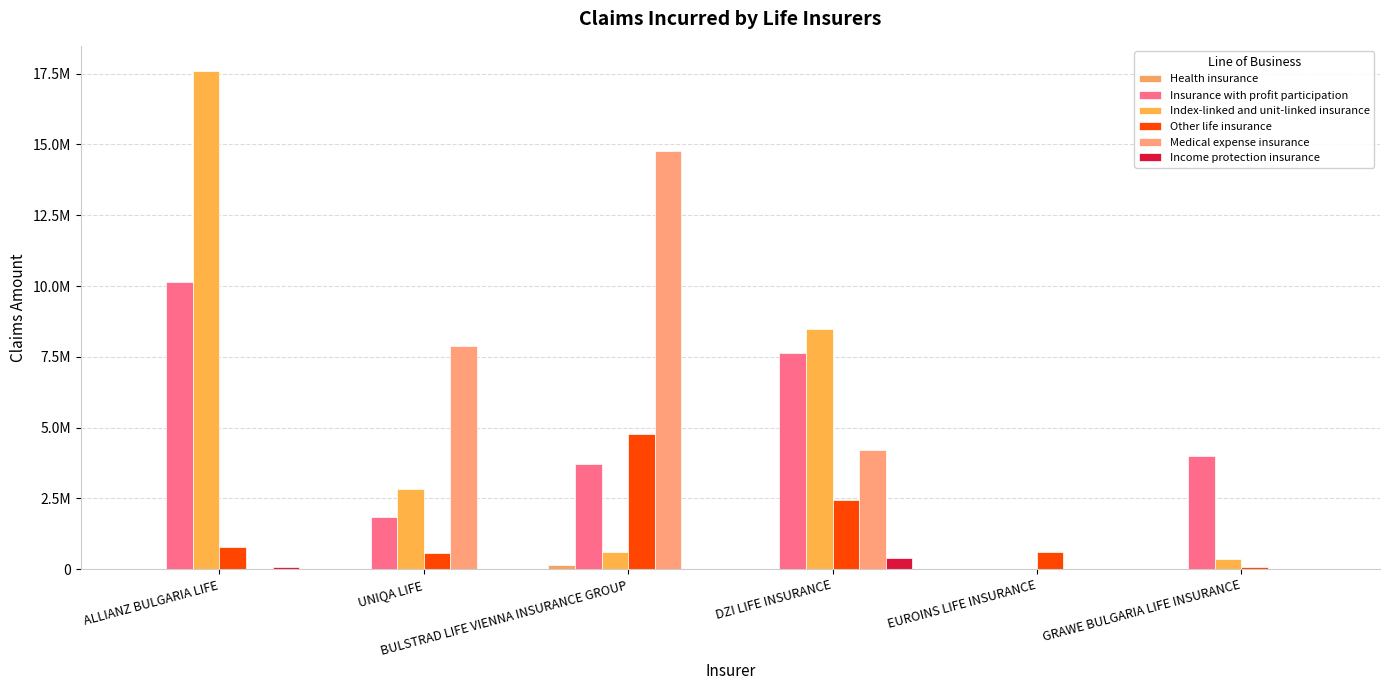

Which label corresponds to the largest value in the chart?

ALLIANZ BULGARIA LIFE